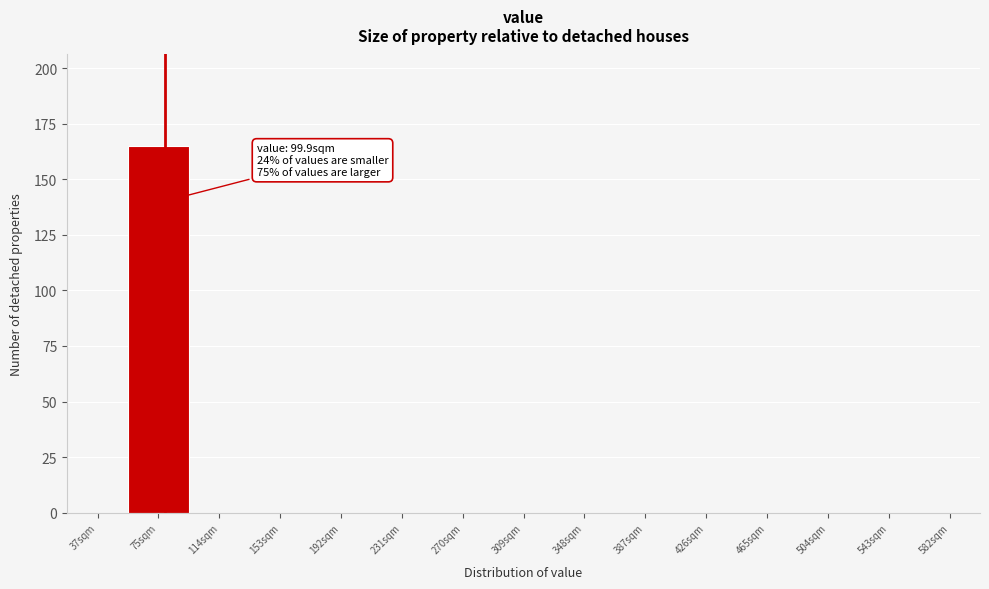

Reading right to left, list all the values displayed in this chart.

582sqm=0	543sqm=0	504sqm=0	465sqm=0	426sqm=0	387sqm=0	348sqm=0	309sqm=0	270sqm=0	231sqm=0	192sqm=0	153sqm=0	114sqm=0	75sqm=165	37sqm=0